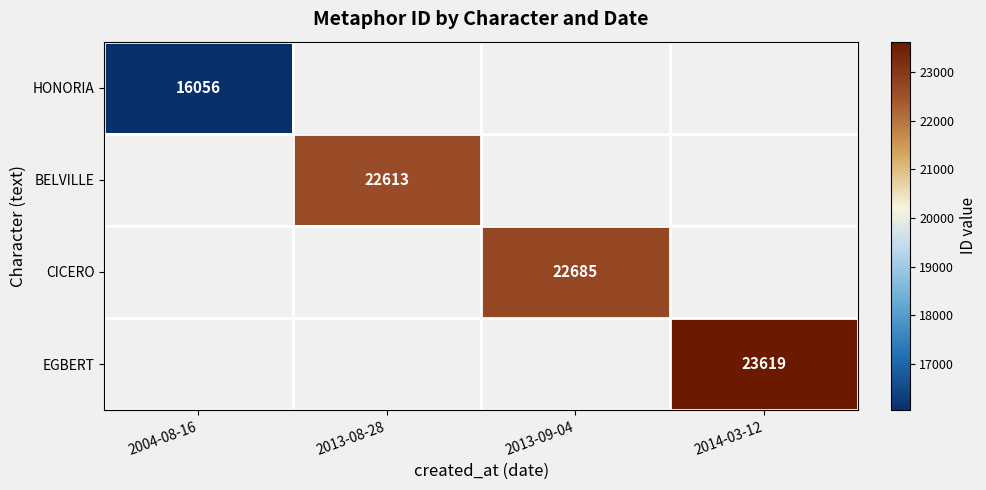

Which category has the highest value across all series?

2014-03-12